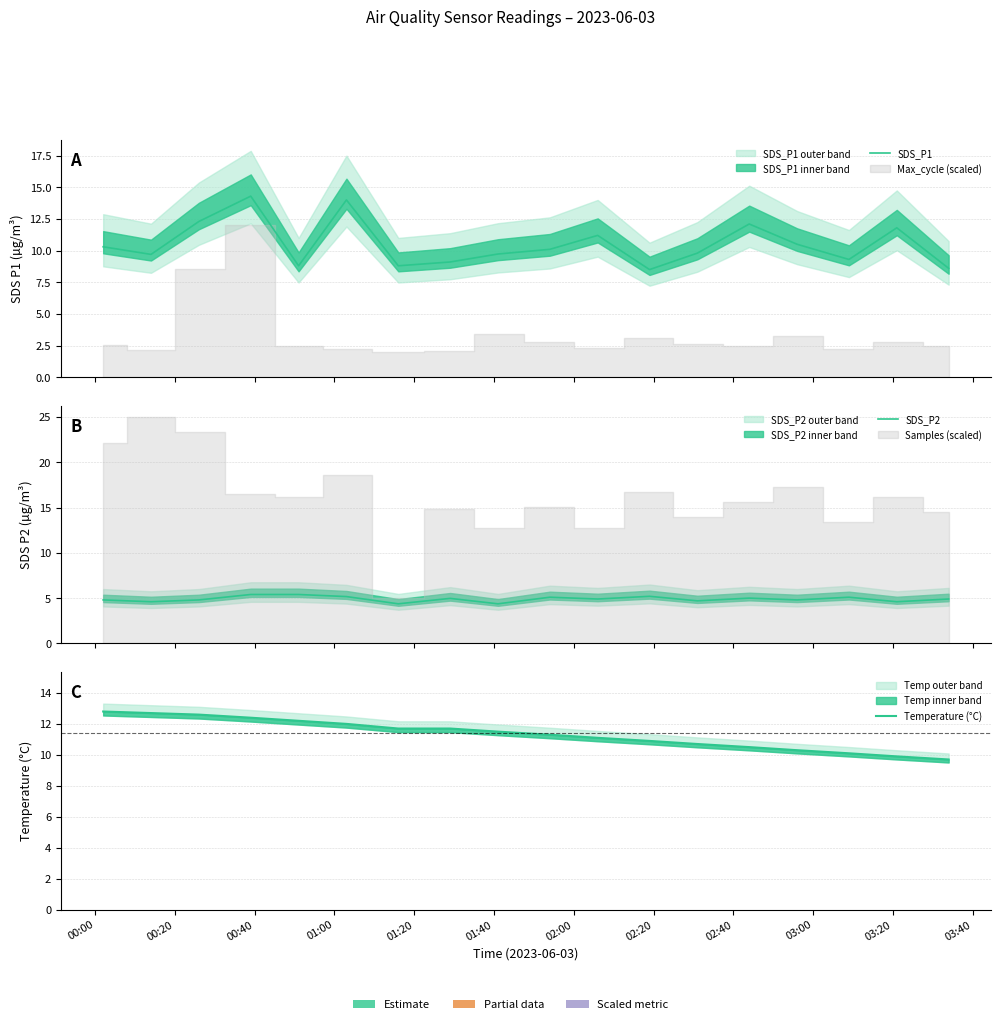

Which series ends up on top after the final intersection of Temperature (°C) and SDS_P1?

Temperature (°C)